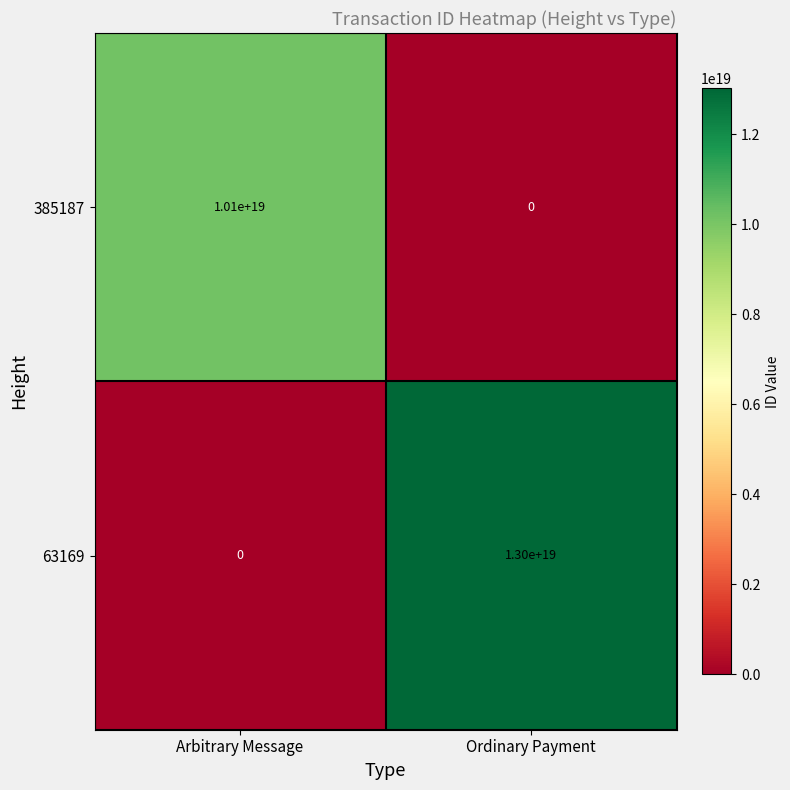

The value of 63169 at Arbitrary Message is 6042535182447728640. True or false?

False